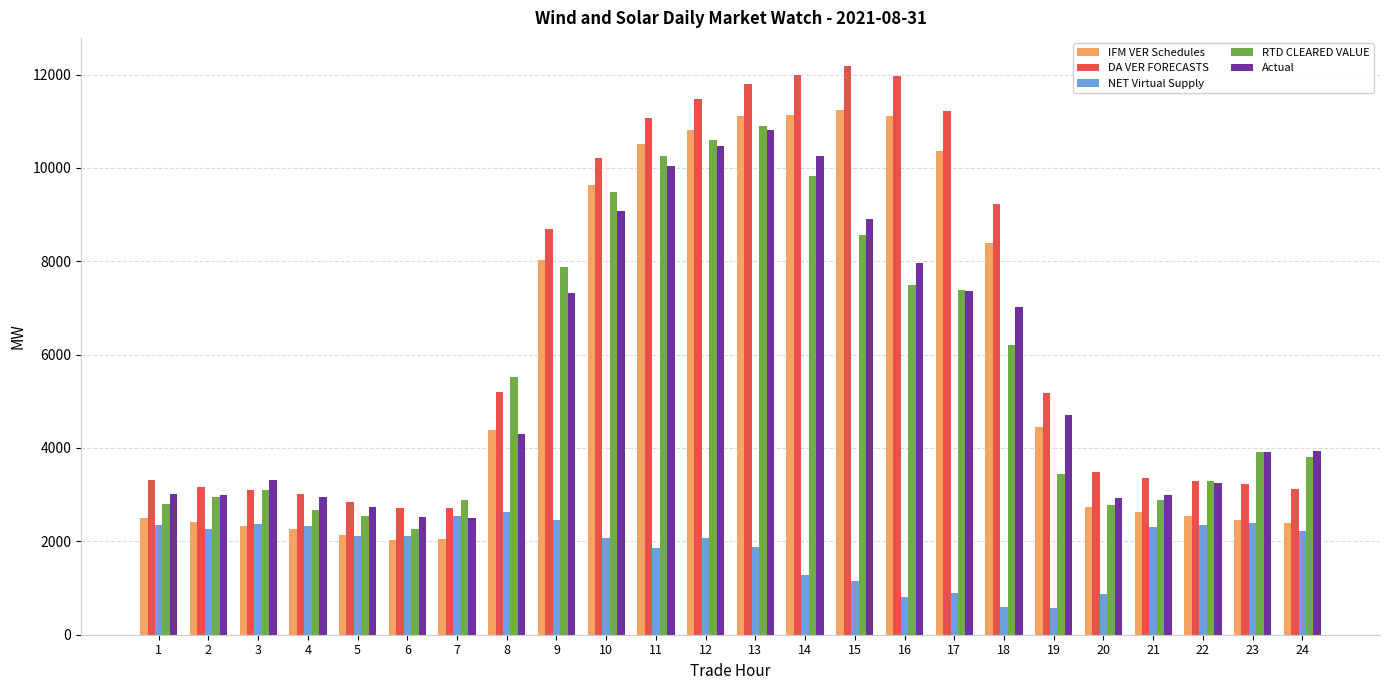

Where does the IFM VER Schedules series first go above 4376?

8